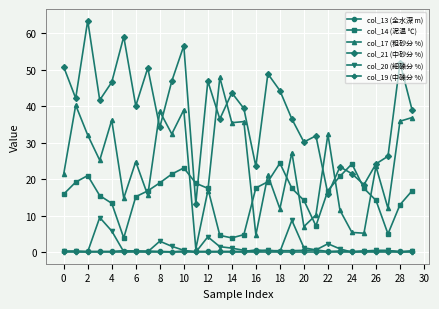

At how many categories does at least one series exceed 61?

1